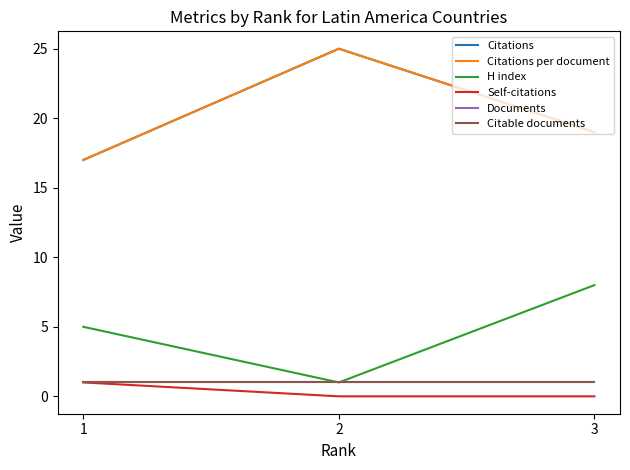

What is the difference between the highest and lowest values at 2?

25